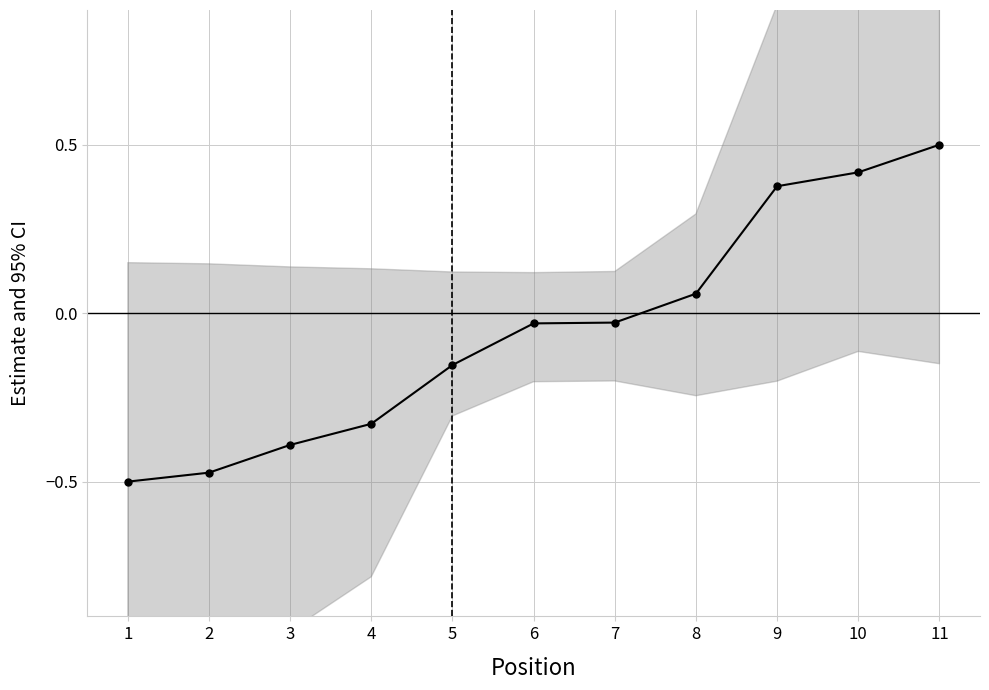

What is the maximum value shown in the chart?

0.5